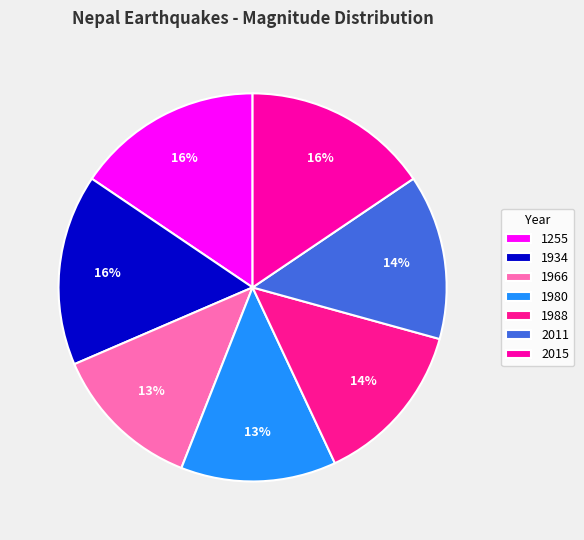

What is the total percentage of 1255 and 1934?

31.5%